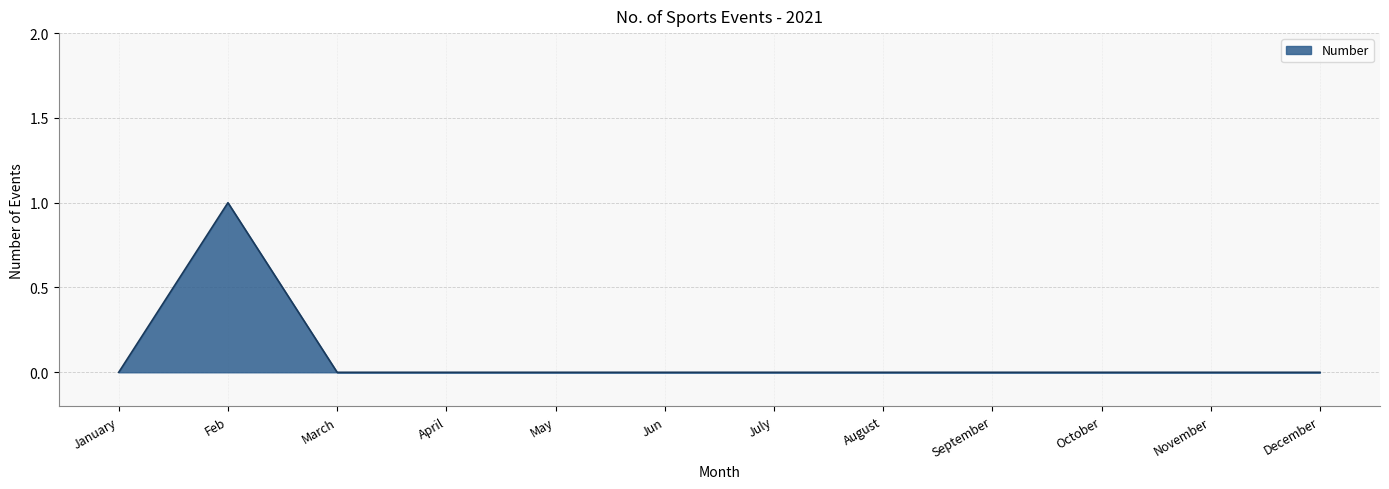

How many values are between 0 and 1?

12